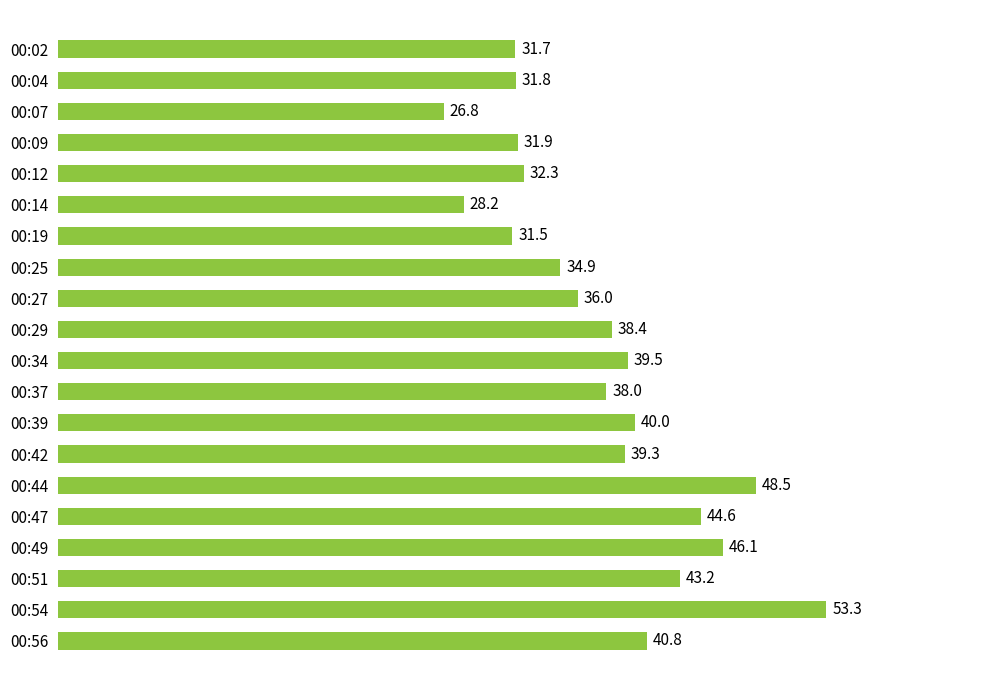

Approximately how many times larger is the value at 00:39 compared to 00:04?

1.3